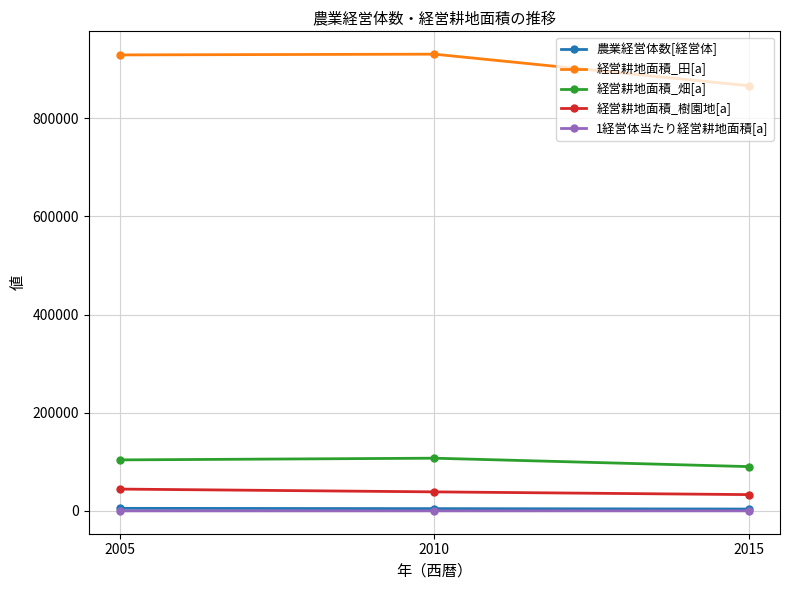

What are all the series names shown in the legend?

農業経営体数[経営体], 経営耕地面積_田[a], 経営耕地面積_畑[a], 経営耕地面積_樹園地[a], 1経営体当たり経営耕地面積[a]